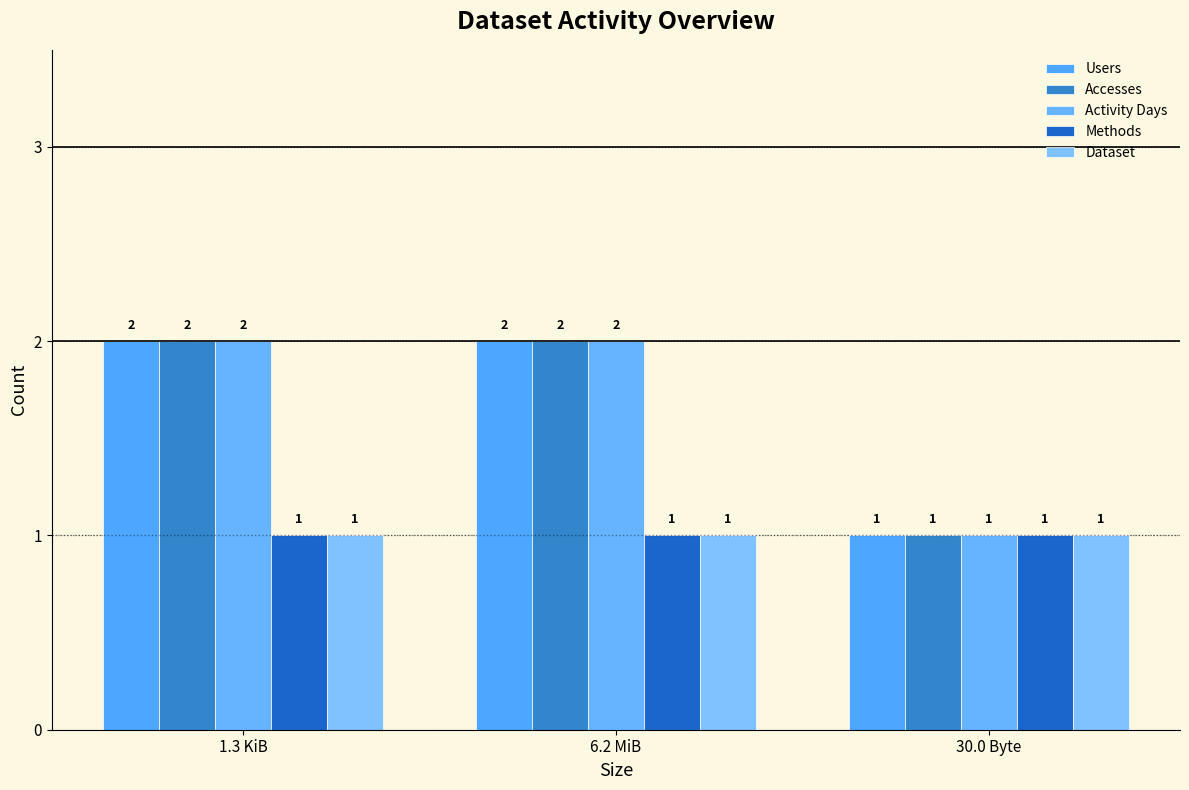

Is it true that Methods equals 1 at 6.2 MiB?

True